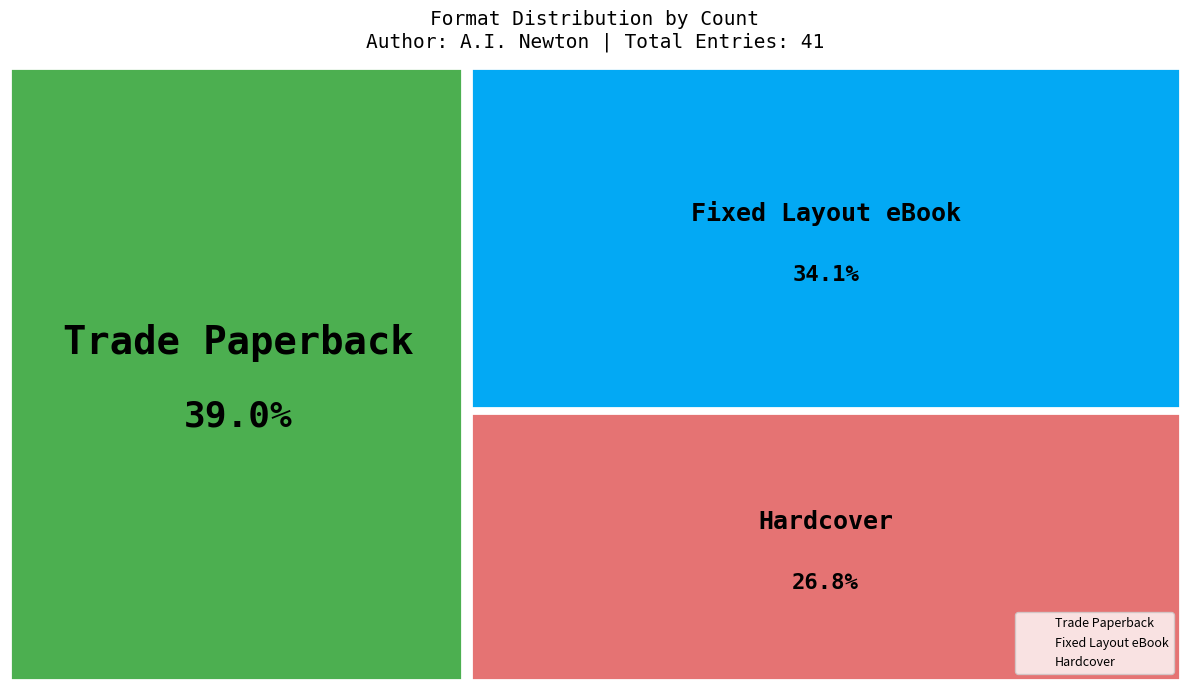

How much of the chart is everything except Trade Paperback?

61.0%